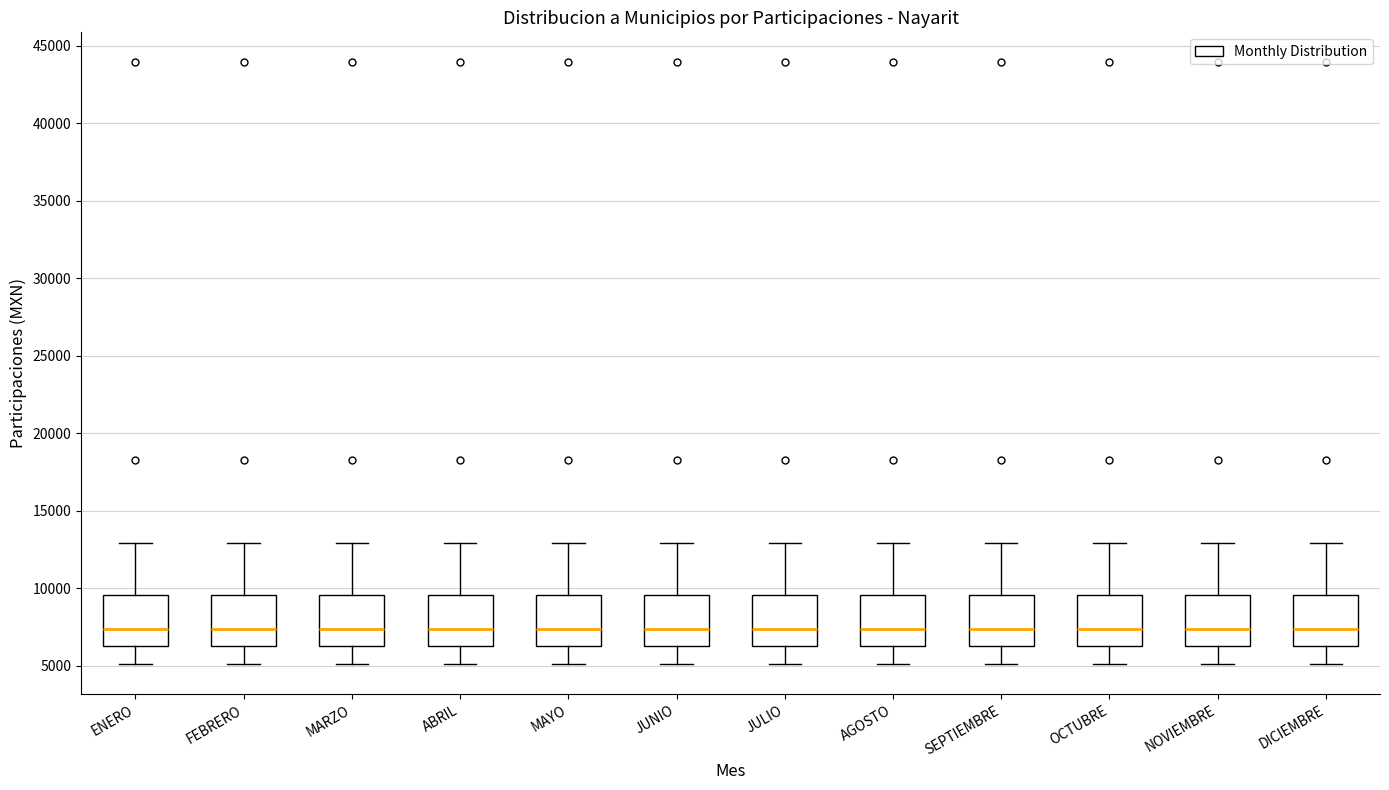

Reading left to right, transcribe this box plot: for each box, give where its median line is, the range the box spans, and where its two whiskers end, as read against the y-axis. The values are not printed on the chart, so give them approximately, as read against the axis.

ENERO: median 7500, box 6500 to 9500, whiskers 5000 to 13000
FEBRERO: median 7500, box 6500 to 9500, whiskers 5000 to 13000
MARZO: median 7500, box 6500 to 9500, whiskers 5000 to 13000
ABRIL: median 7500, box 6500 to 9500, whiskers 5000 to 13000
MAYO: median 7500, box 6500 to 9500, whiskers 5000 to 13000
JUNIO: median 7500, box 6500 to 9500, whiskers 5000 to 13000
JULIO: median 7500, box 6500 to 9500, whiskers 5000 to 13000
AGOSTO: median 7500, box 6500 to 9500, whiskers 5000 to 13000
SEPTIEMBRE: median 7500, box 6500 to 9500, whiskers 5000 to 13000
OCTUBRE: median 7500, box 6500 to 9500, whiskers 5000 to 13000
NOVIEMBRE: median 7500, box 6500 to 9500, whiskers 5000 to 13000
DICIEMBRE: median 7500, box 6500 to 9500, whiskers 5000 to 13000